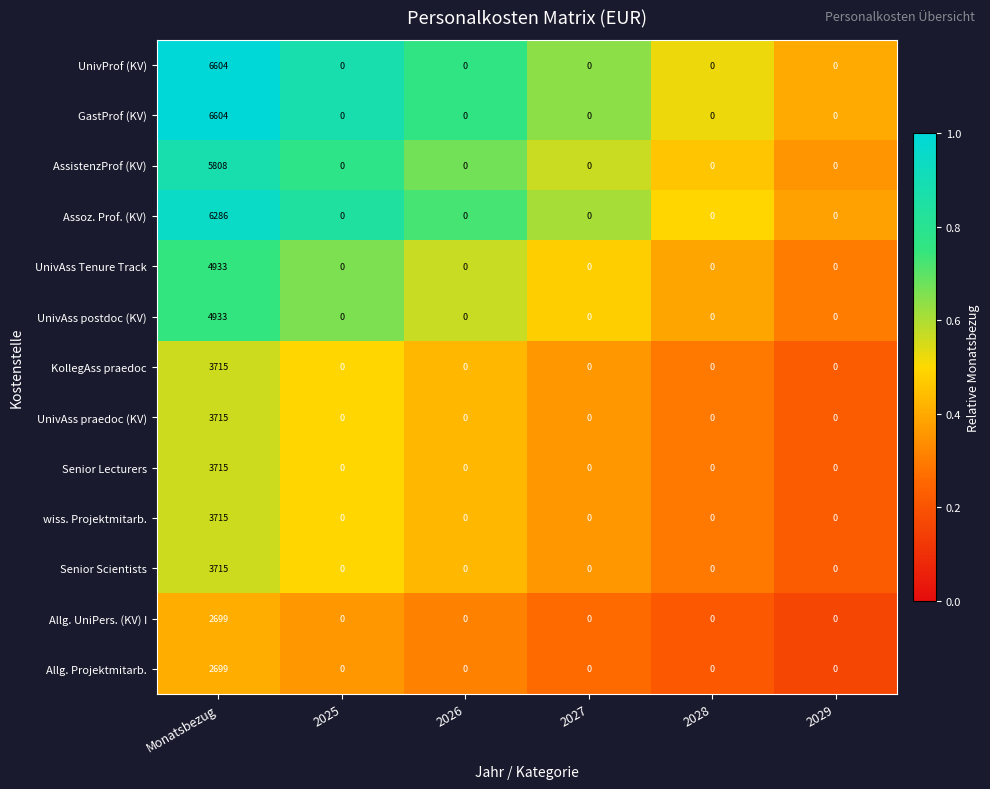

What is the total value across all series at Monatsbezug?

59141